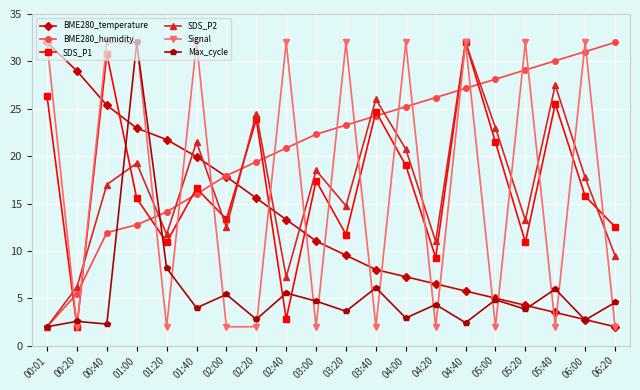

Count the number of categories in the chart.

20